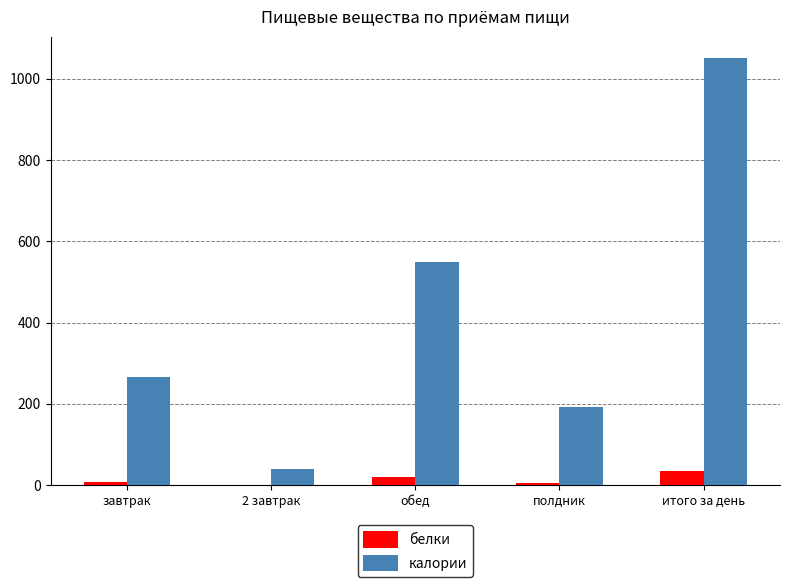

Is the value of калории at обед greater than the value of белки at полдник?

Yes